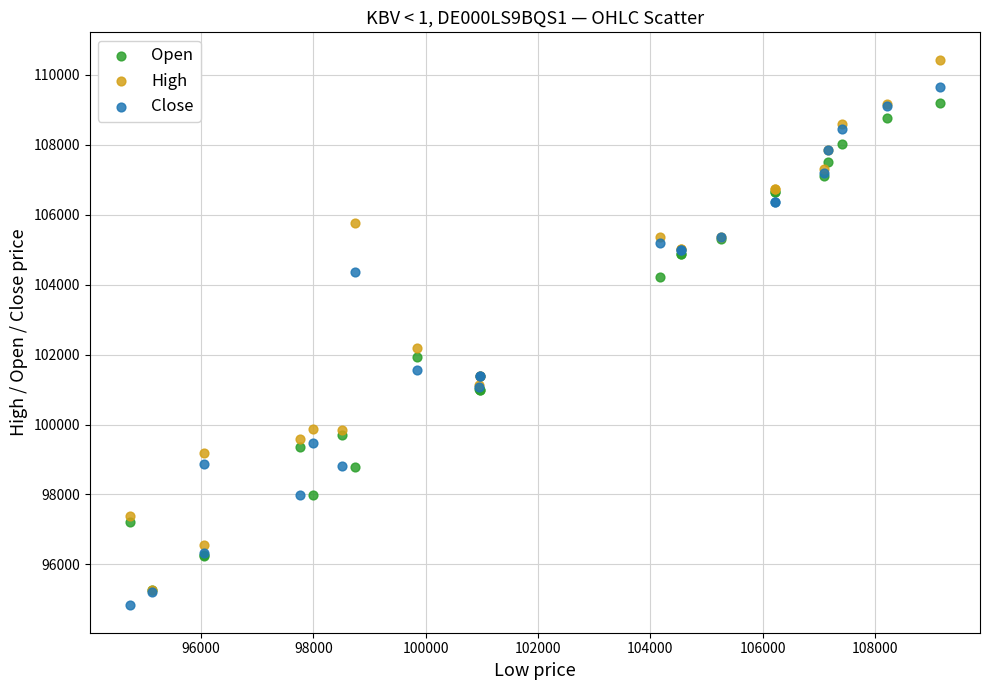

Which series contains the lowest Y value?

Close